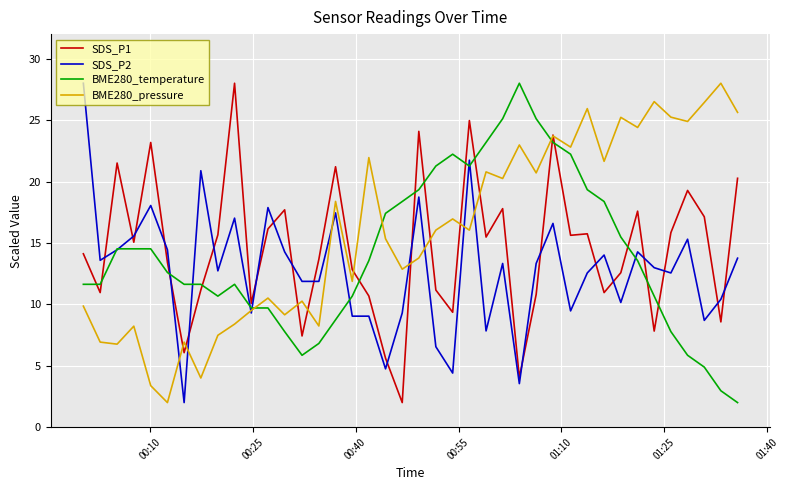

What is the maximum value for BME280_pressure?

28.0